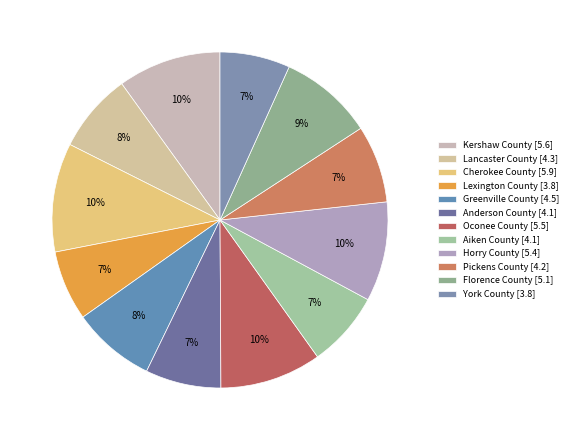

How many slices are in this pie chart?

12